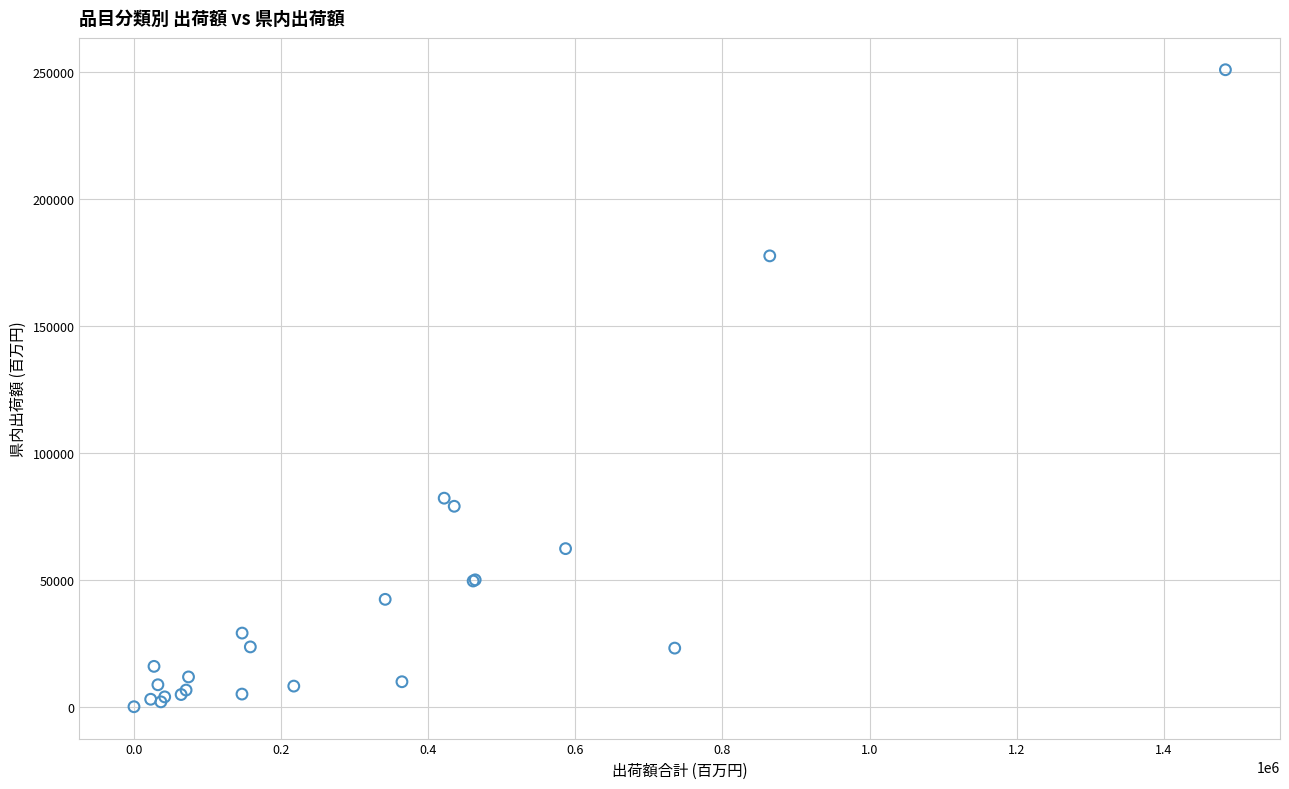

What Y value in the scatter plot is closest to 125424?

82127.5